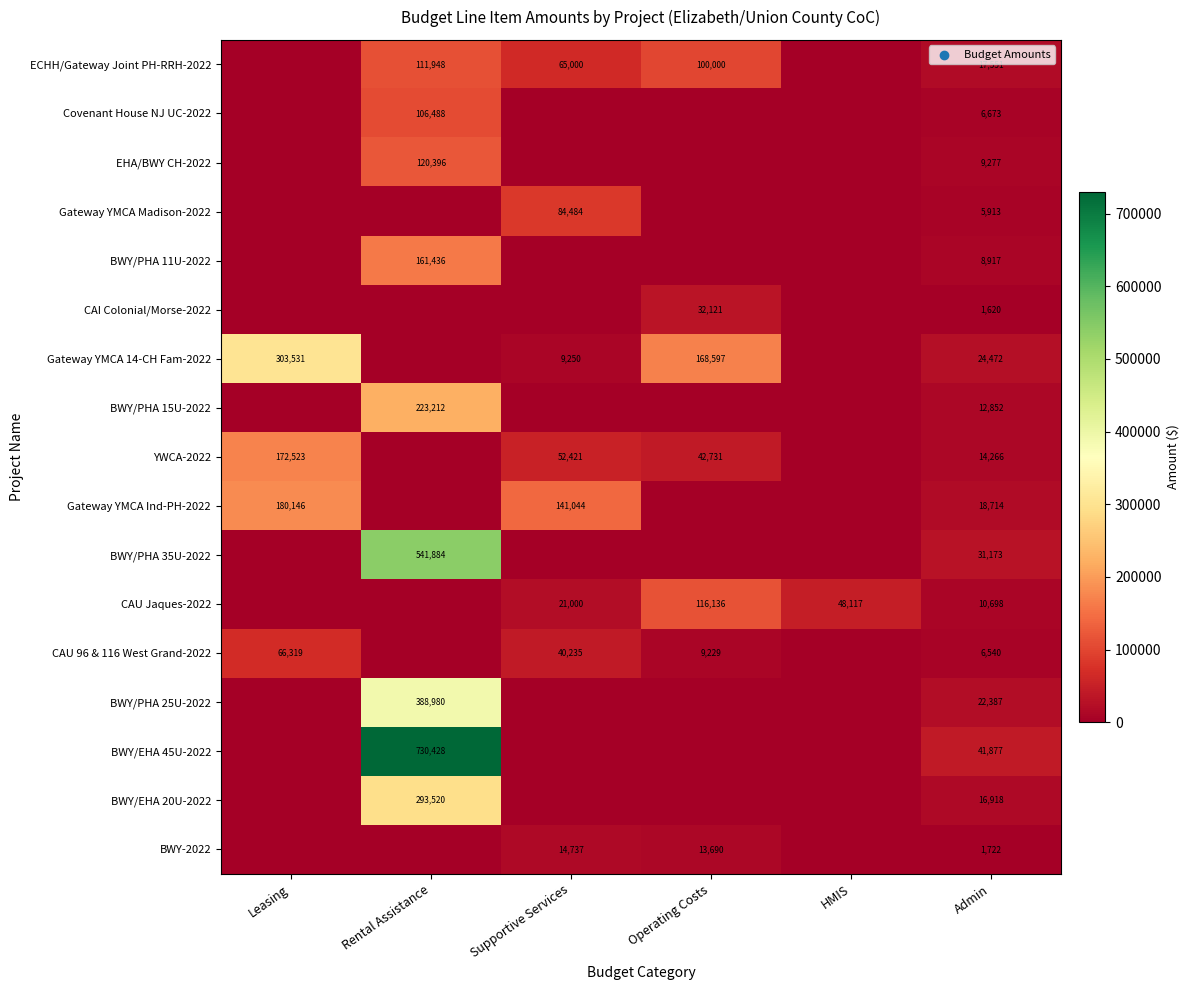

At Admin, list the series in order from largest to smallest.

BWY/EHA 45U-2022, BWY/PHA 35U-2022, Gateway YMCA 14-CH Fam-2022, BWY/PHA 25U-2022, Gateway YMCA Ind-PH-2022, ECHH/Gateway Joint PH-RRH-2022, BWY/EHA 20U-2022, YWCA-2022, BWY/PHA 15U-2022, CAU Jaques-2022, EHA/BWY CH-2022, BWY/PHA 11U-2022, Covenant House NJ UC-2022, CAU 96 & 116 West Grand-2022, Gateway YMCA Madison-2022, BWY-2022, CAI Colonial/Morse-2022